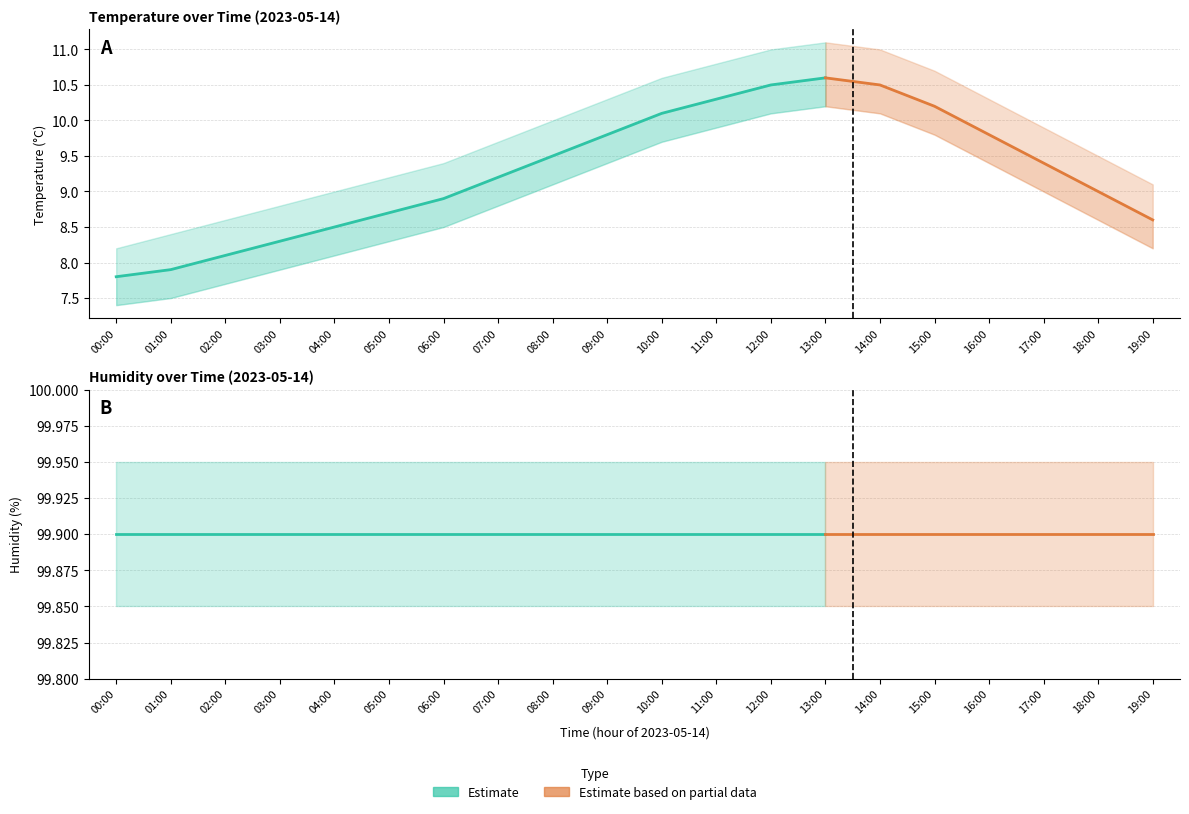

True or false: humidity has a value of 99.9 at 13:00.

True